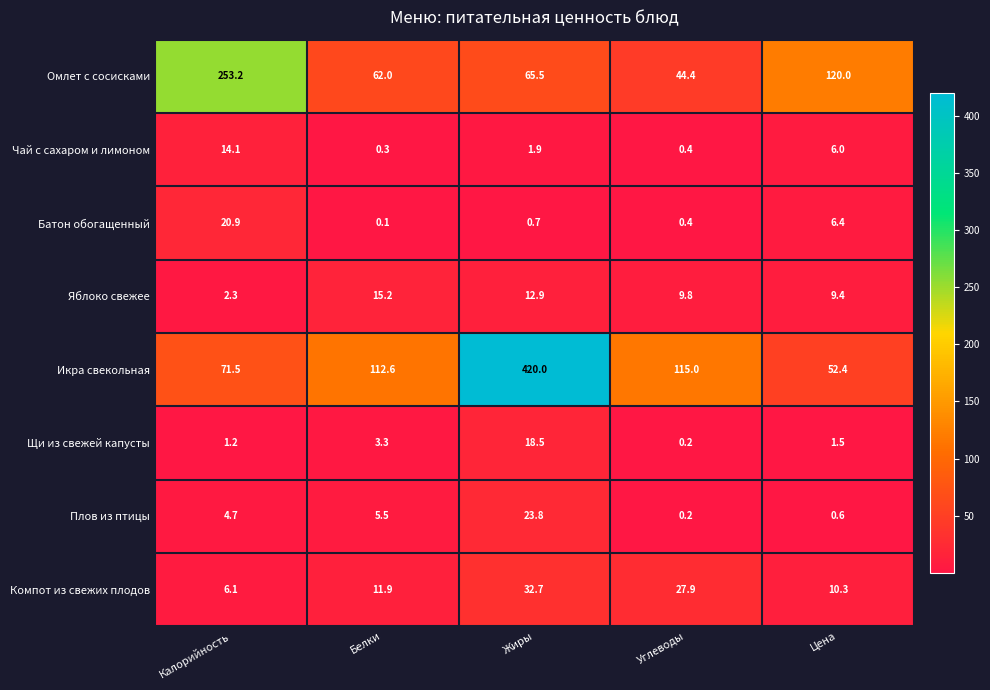

What is the sum of all Омлет с сосисками values?

545.1